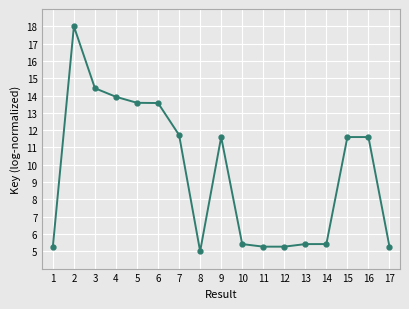

What is the value of the 12th point from the left?

5.3